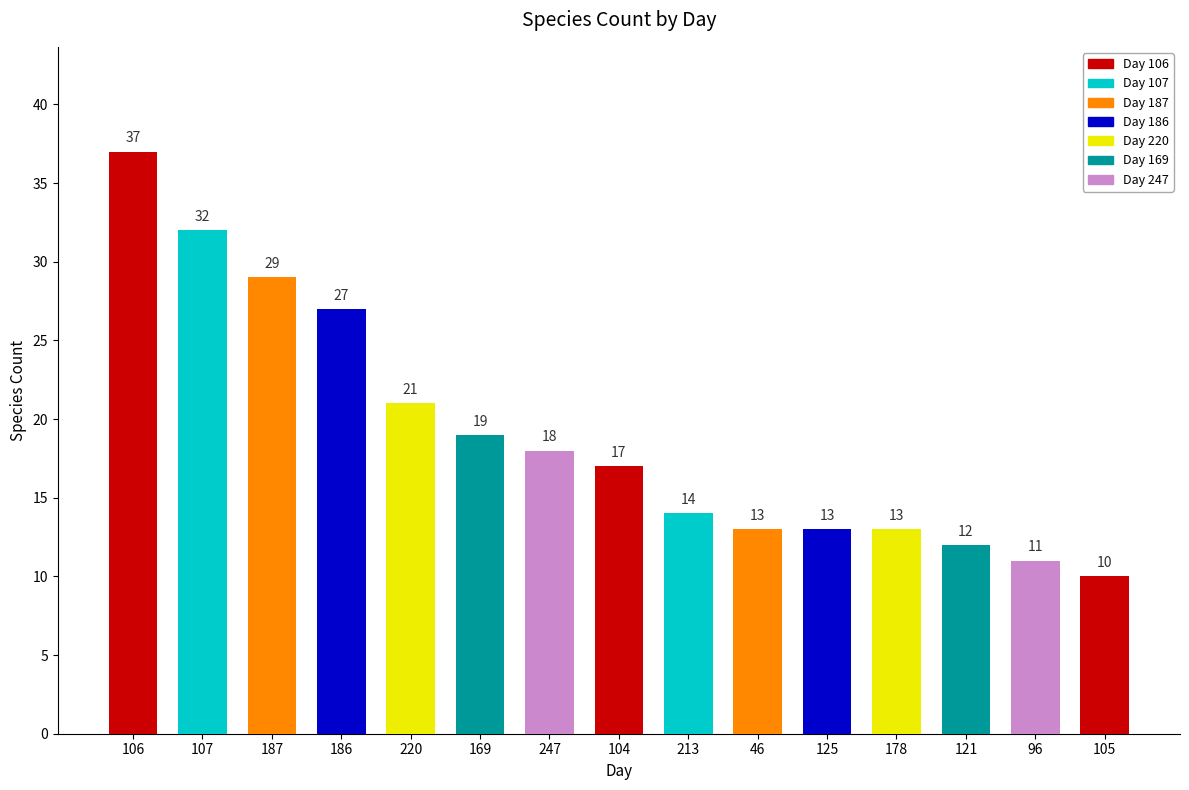

What is the approximate value at 178?

13